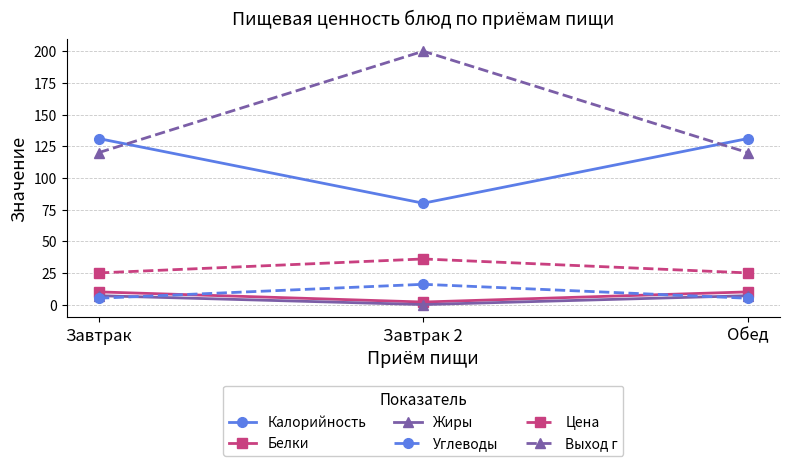

What are all the series names shown in the legend?

Калорийность, Белки, Жиры, Углеводы, Цена, Выход г